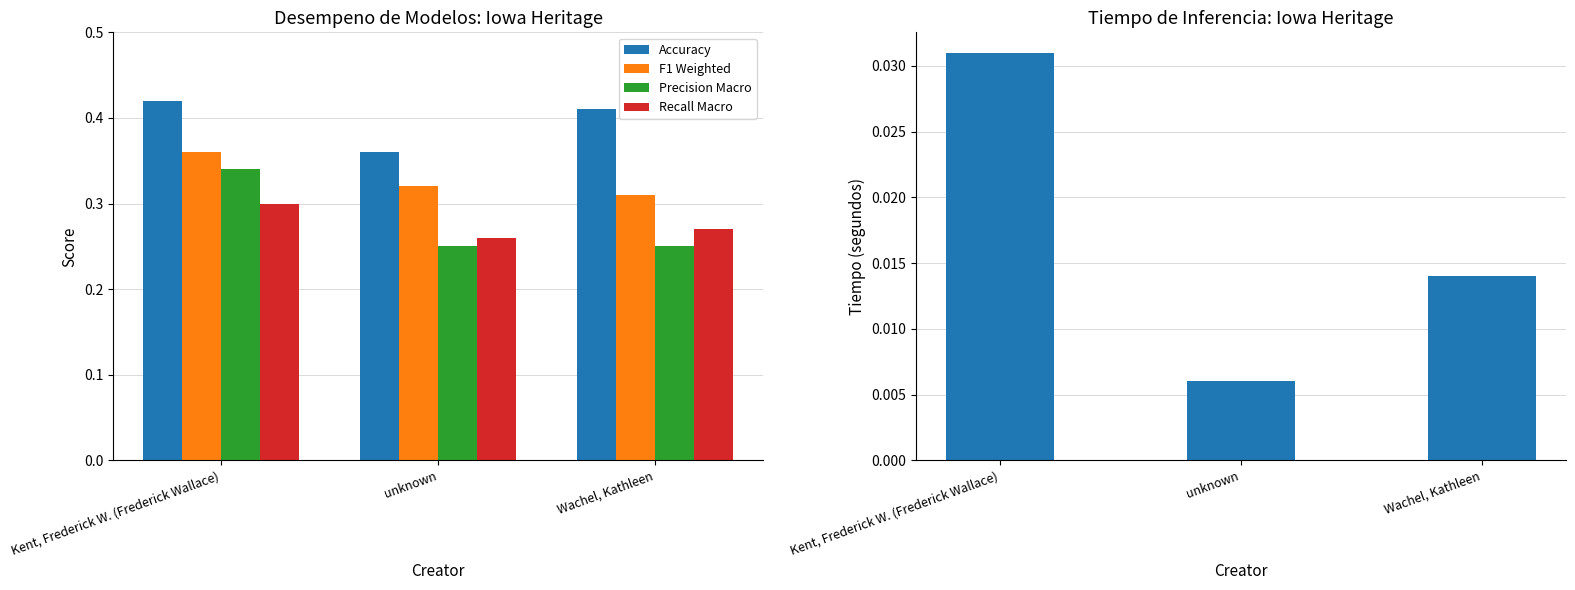

Is it true that Precision Macro equals 0.2 at Kent, Frederick W. (Frederick Wallace)?

False